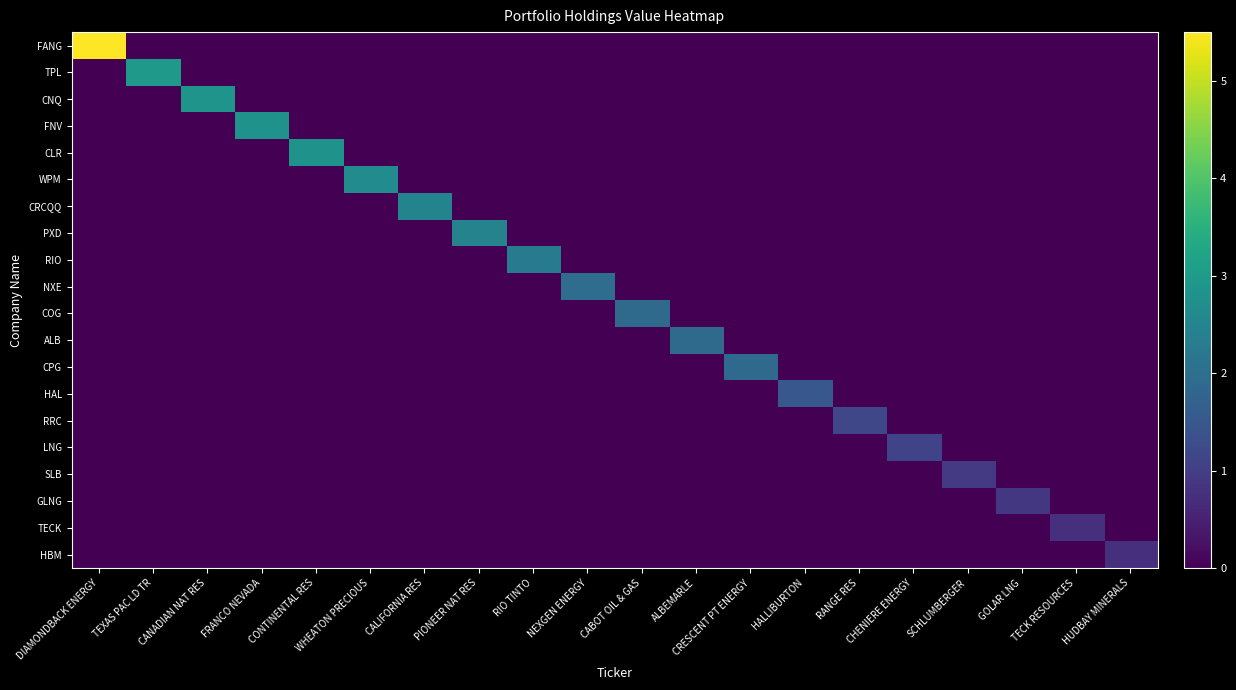

Which has a higher value, RIO TINTO or GOLAR LNG?

RIO TINTO